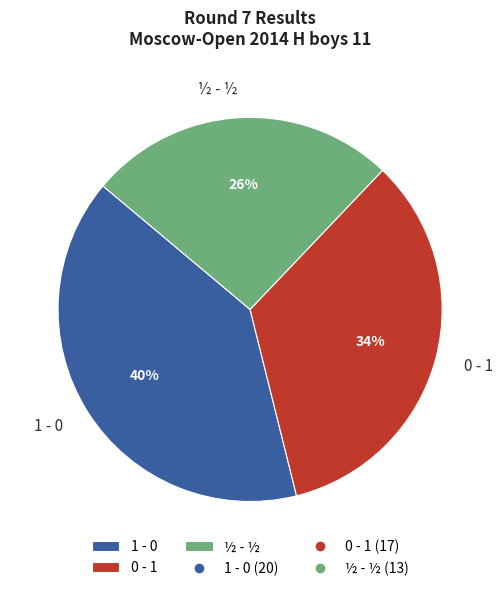

Is there any slice that represents more than half of the pie?

No